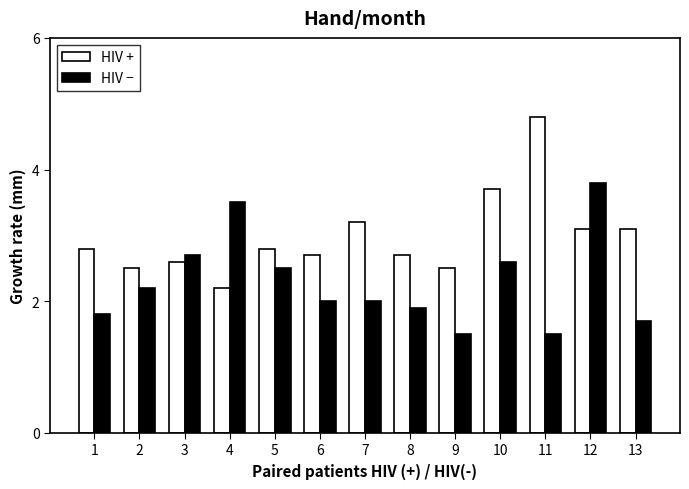

What value does the HIV − series have at 7?

2.0